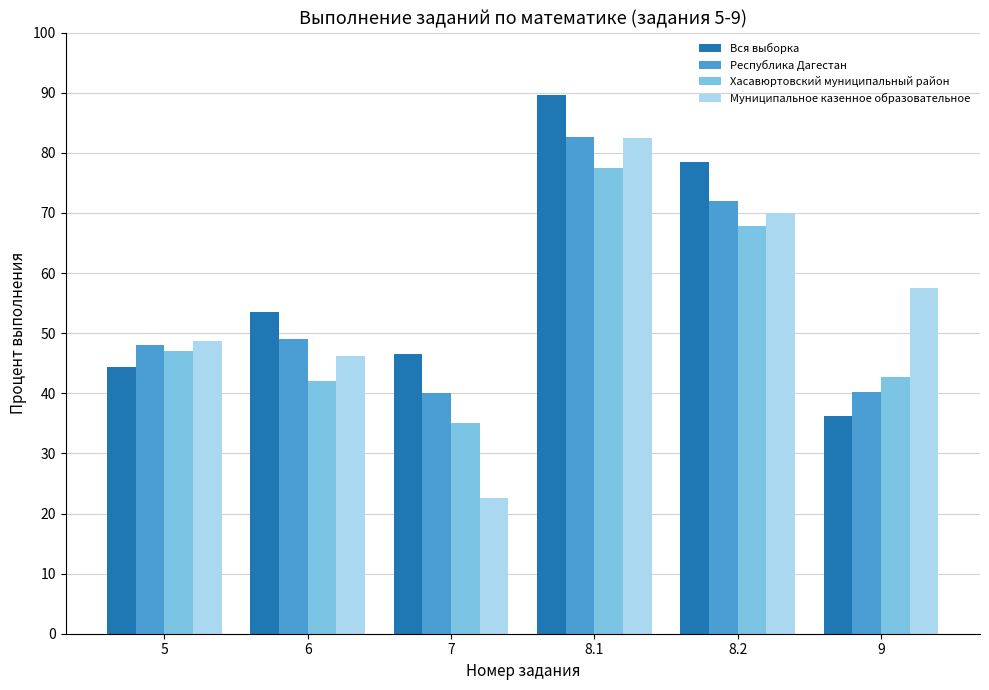

How many data points in Вся выборка are above 53?

3